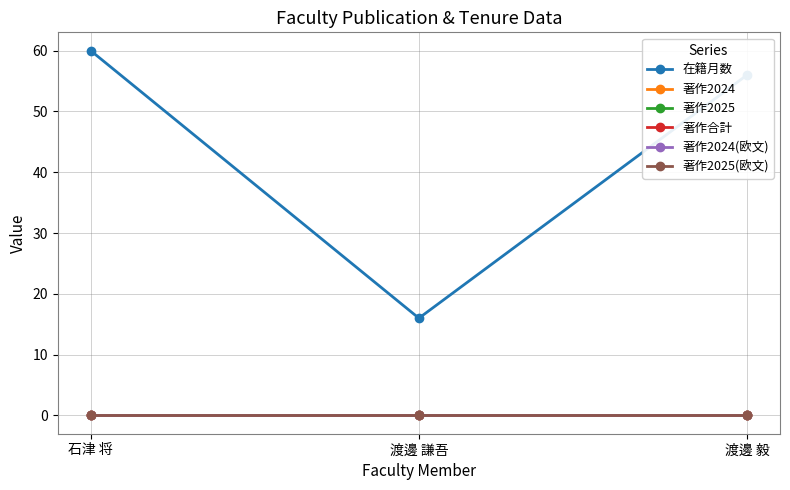

Is this an area chart (filled region under the line)?

No